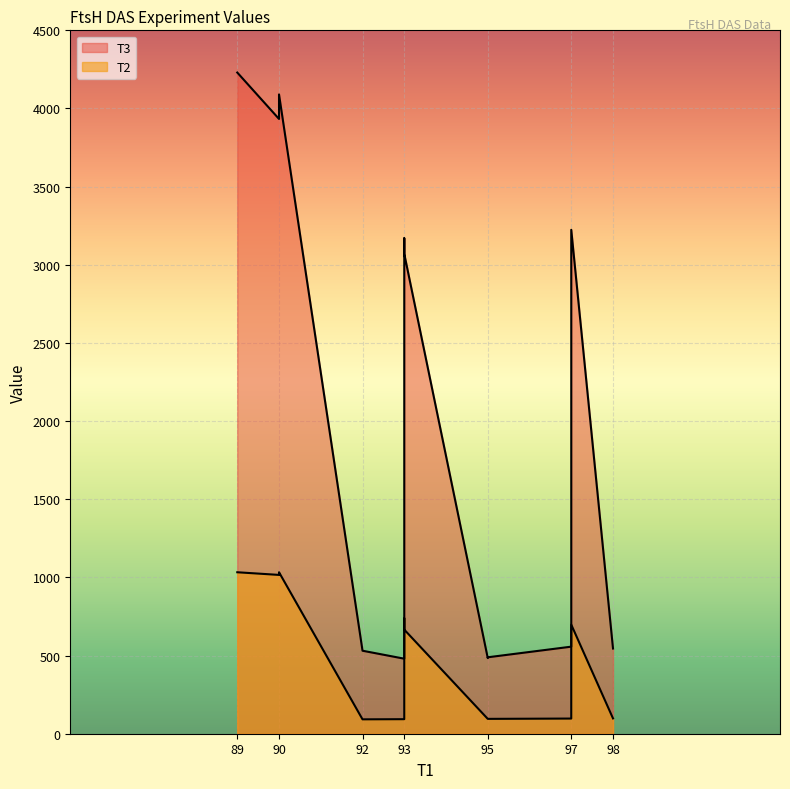

Where is T2 nearest to the value 562?

93